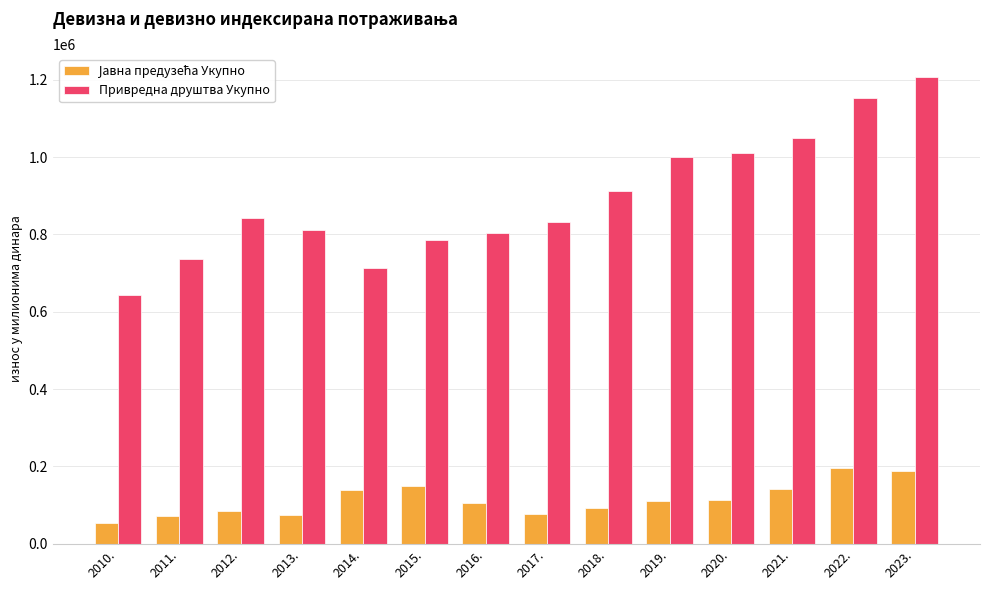

The value of Привредна друштва Укупно at 2012. is 578624.5. True or false?

False